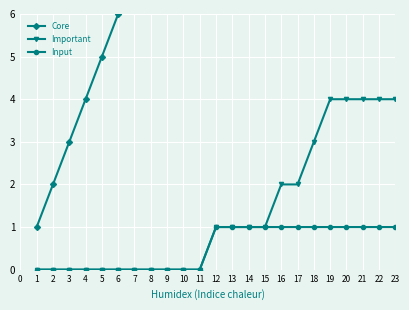

How many lines are shown in the chart?

3